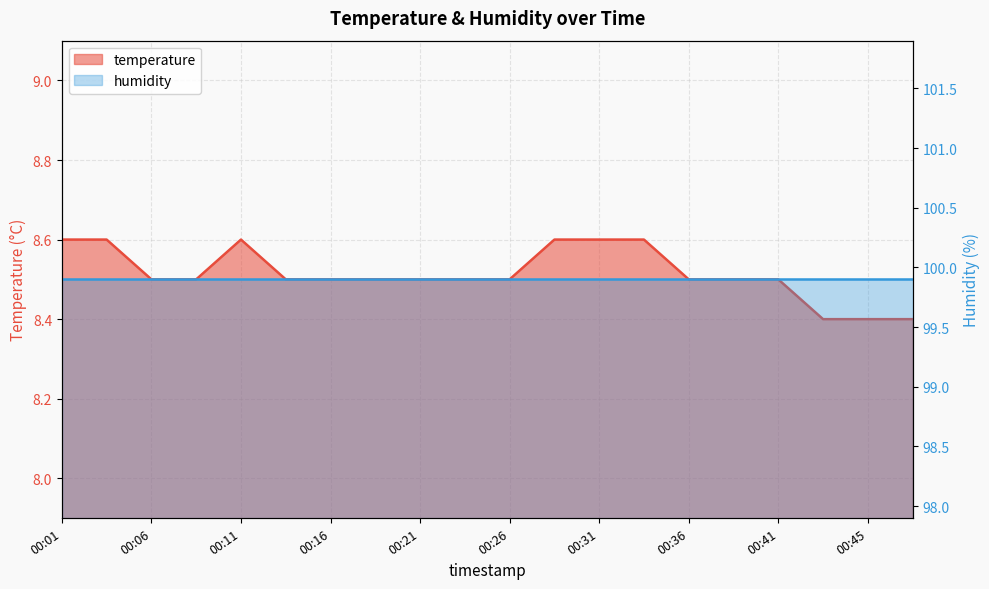

Rank the categories by value from lowest to highest.

00:43, 00:45, 00:48, 00:06, 00:08, 00:13, 00:16, 00:18, 00:21, 00:23, 00:26, 00:36, 00:38, 00:41, 00:01, 00:03, 00:11, 00:28, 00:31, 00:33